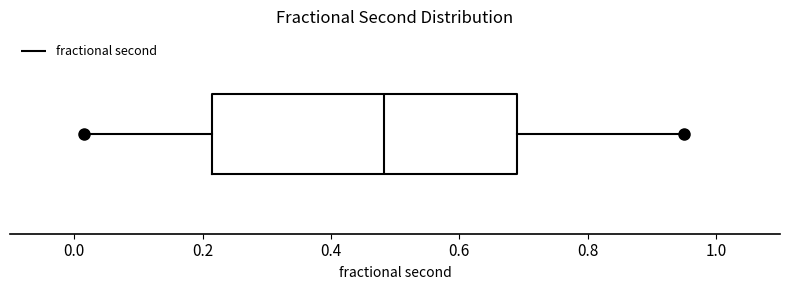

Where is the right edge of the box on the x-axis? The values are not printed on the chart, so give them approximately, as read against the axis.

0.68